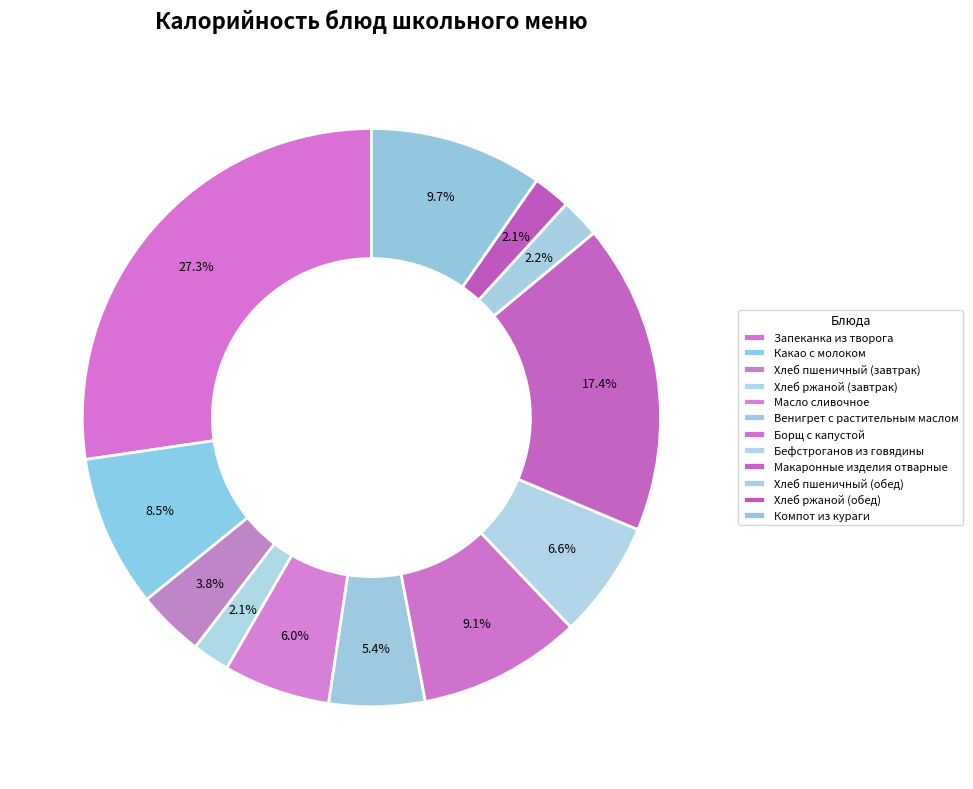

To the nearest percent, what is the difference between the Запеканка из творога and Венигрет с растительным маслом slice percentages?

22%